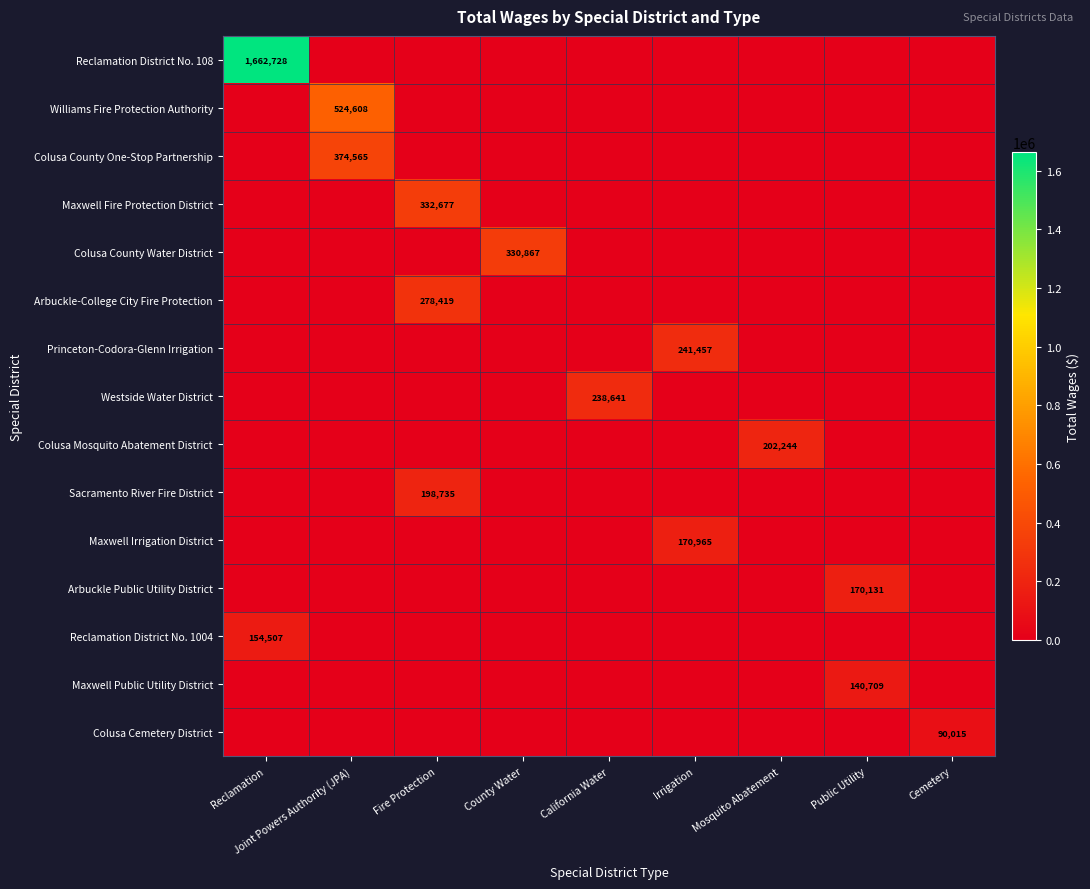

Which series has the largest total across all categories?

Reclamation District No. 108